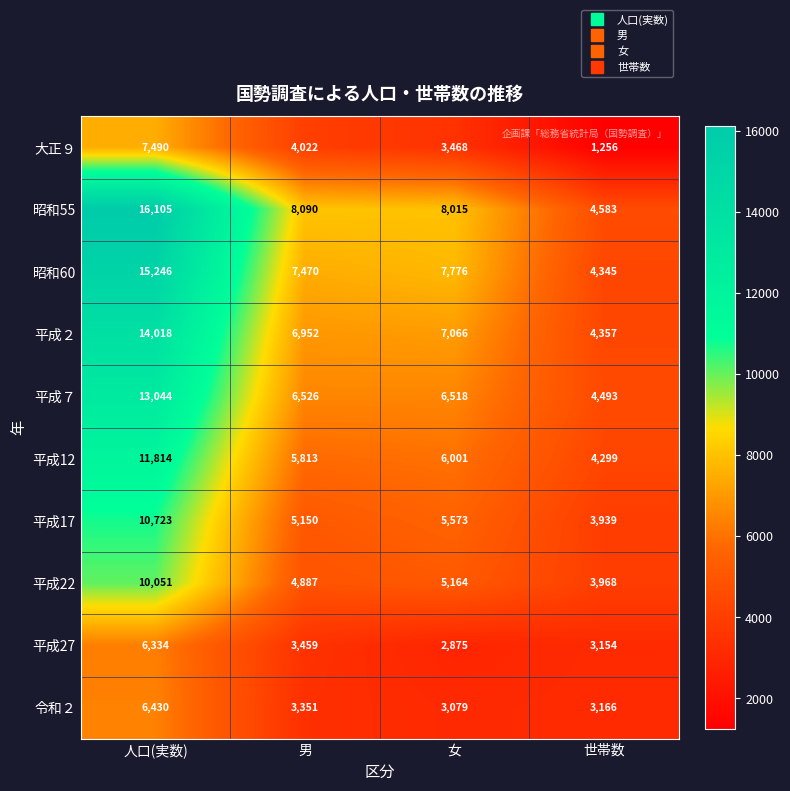

True or false: 平成22 has a value of 10051 at 人口(実数).

True